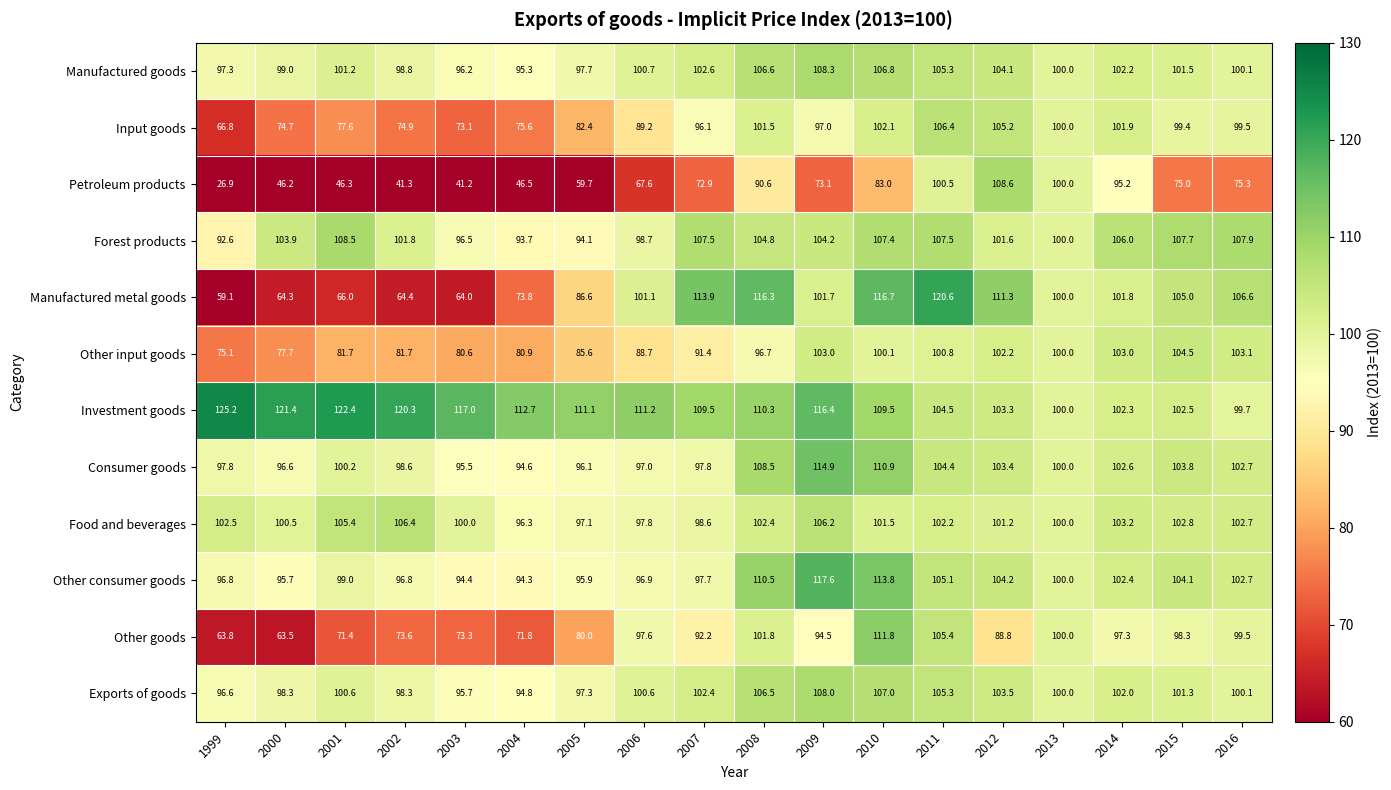

Rank the categories by Manufactured metal goods value from highest to lowest.

2011, 2010, 2008, 2007, 2012, 2016, 2015, 2014, 2009, 2006, 2013, 2005, 2004, 2001, 2002, 2000, 2003, 1999